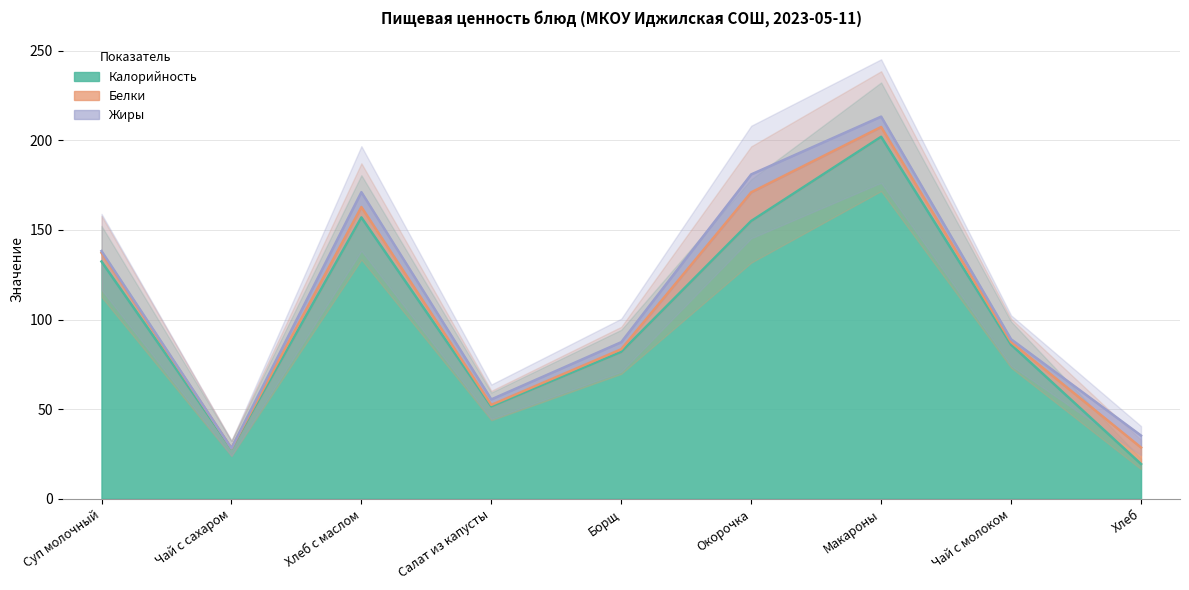

Reading right to left, what are all the values shown in this chart?

Калорийность: 19.4	86.0	202.0	155.0	82.0	51.5	157.0	28.0	132.4
Белки: 9.2	1.4	5.5	16.0	1.4	0.8	5.8	0.2	4.8
Жиры: 6.7	1.6	5.8	10.0	3.9	3.0	8.3	0.0	1.0